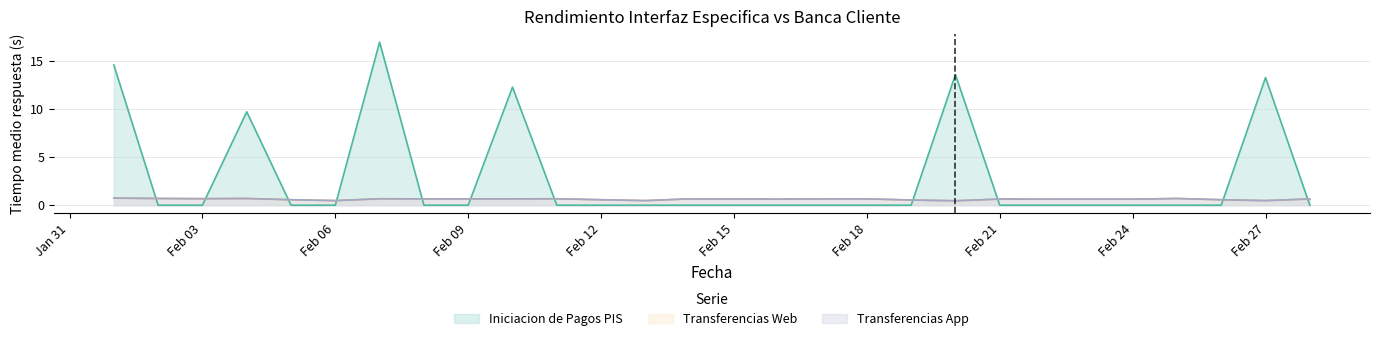

How many series are shown in this chart?

3